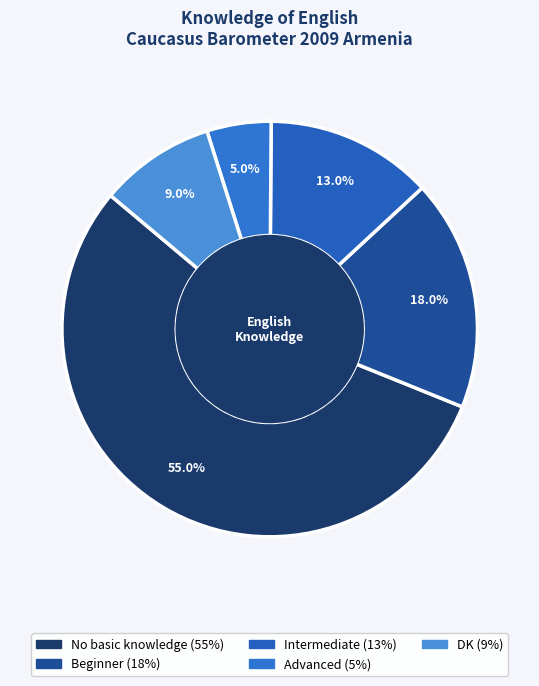

How many segments does this pie chart have?

5